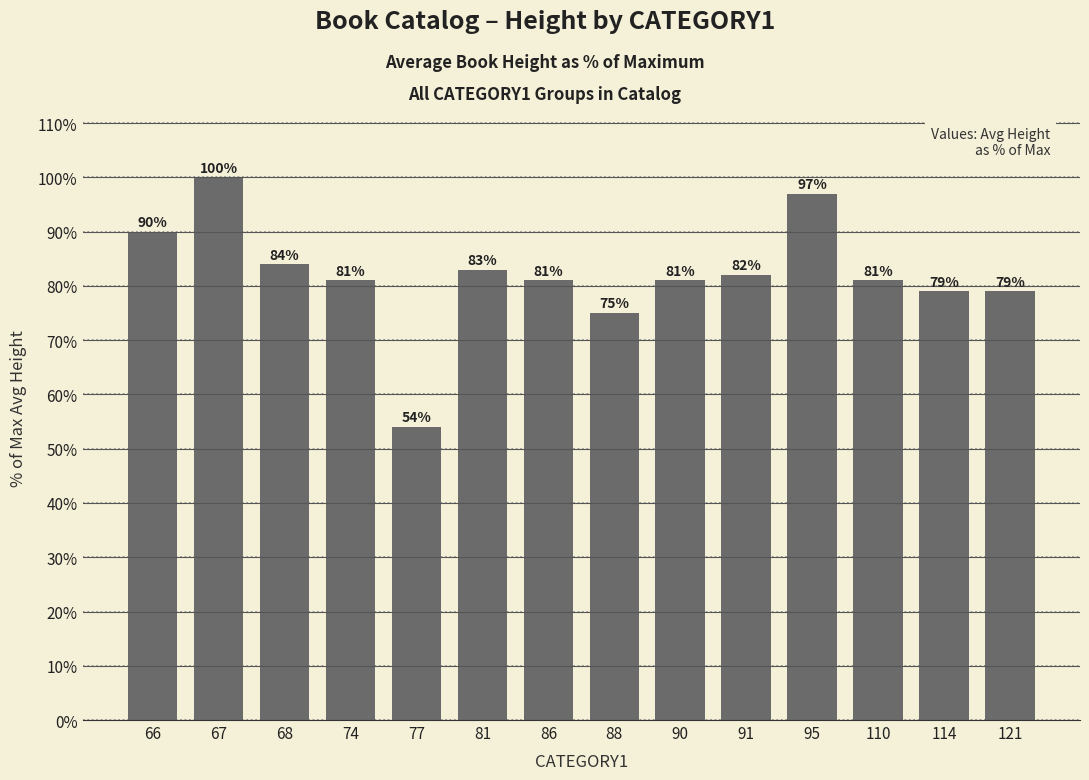

The chart shows a value of 83 at 81. True or false?

True